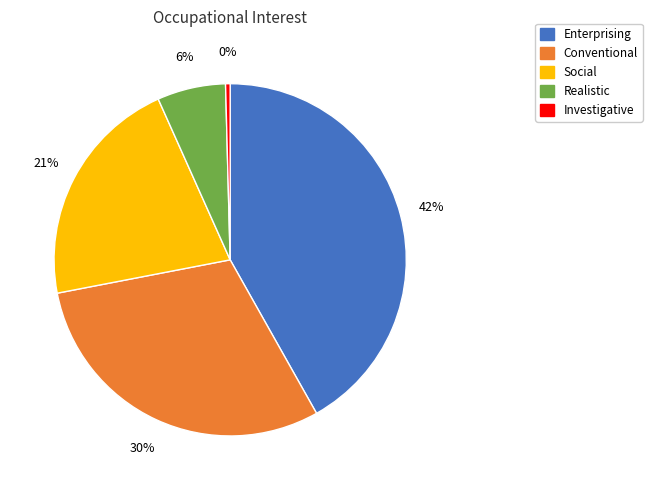

Is there any slice that represents more than half of the pie?

No